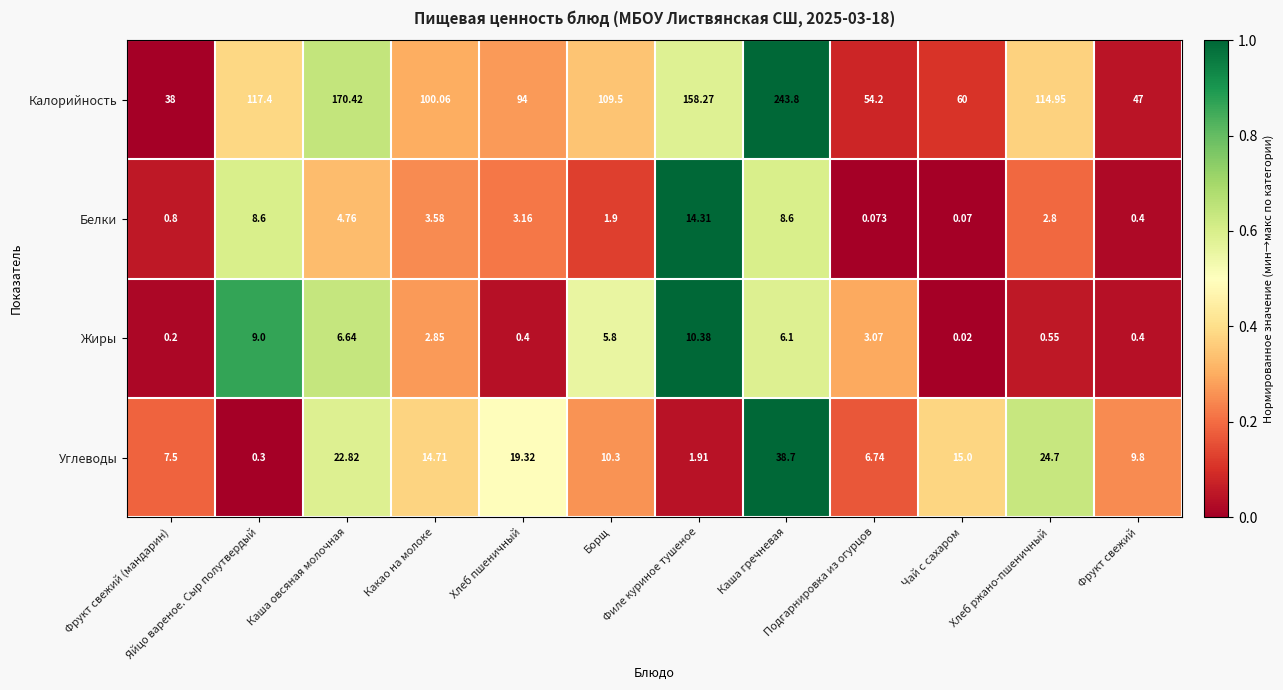

Which series has the widest spread of values?

Калорийность